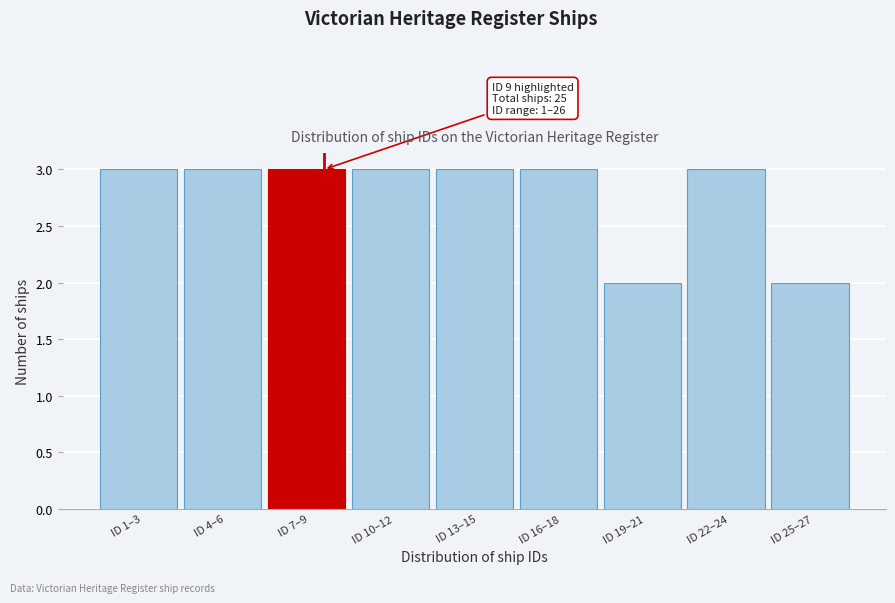

Reading left to right, what are all the values shown in this chart?

ID 1–3=3	ID 4–6=3	ID 7–9=3	ID 10–12=3	ID 13–15=3	ID 16–18=3	ID 19–21=2	ID 22–24=3	ID 25–27=2